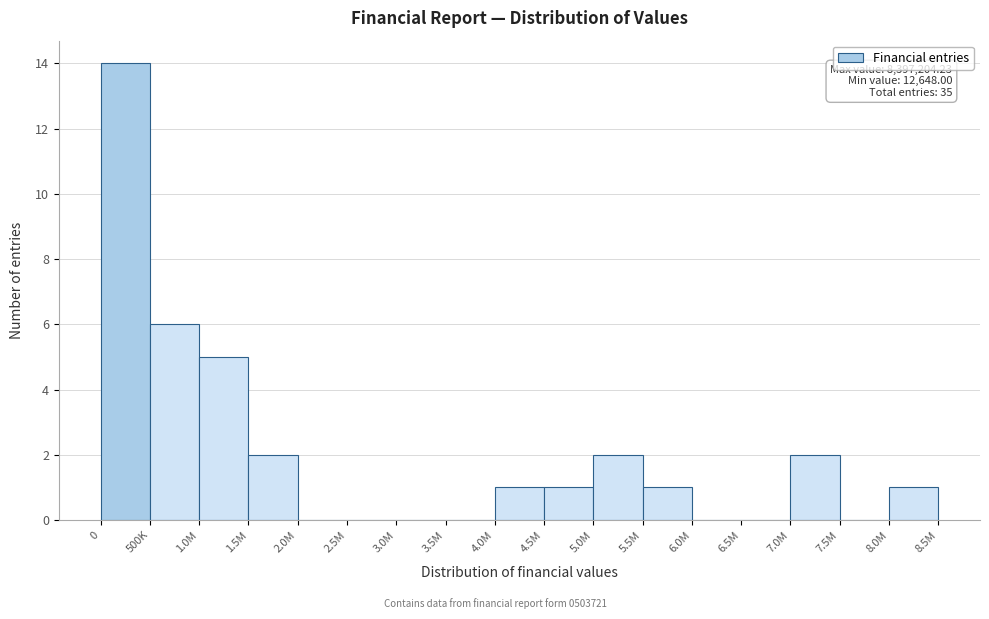

Reading right to left, extract all data points from this chart.

8.0M=1	7.5M=0	7.0M=2	6.5M=0	6.0M=0	5.5M=1	5.0M=2	4.5M=1	4.0M=1	3.5M=0	3.0M=0	2.5M=0	2.0M=0	1.5M=2	1.0M=5	500K=6	0=14